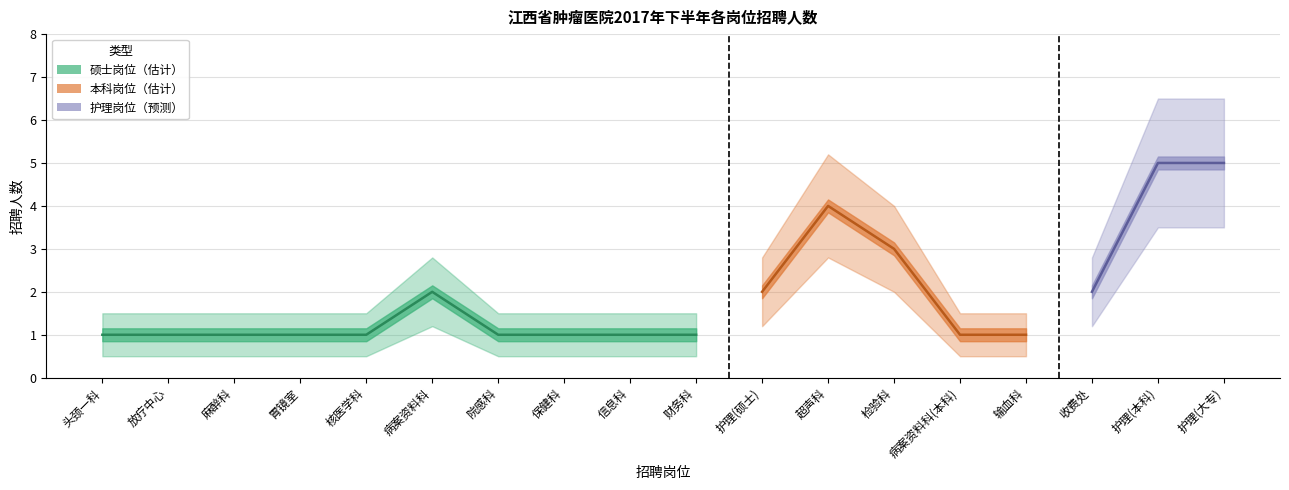

True or false: 招聘人数下界 and 招聘人数 intersect in this chart.

False